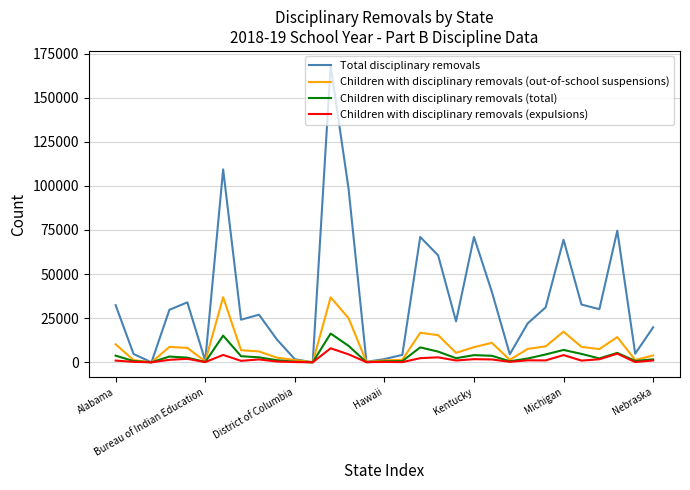

Which series has the largest total across all categories?

Total disciplinary removals